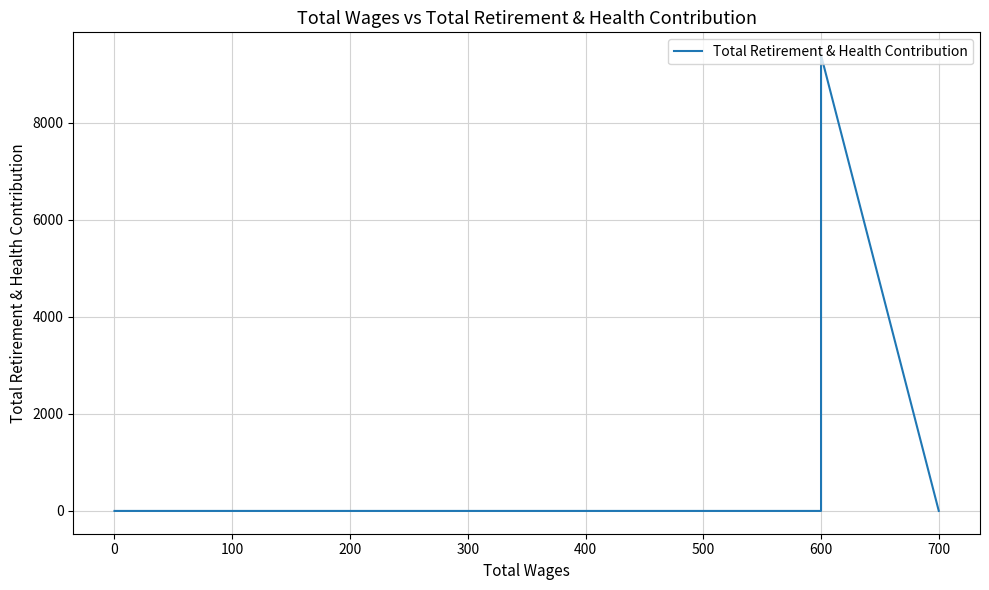

Is it true that the value at 400 is 0?

True